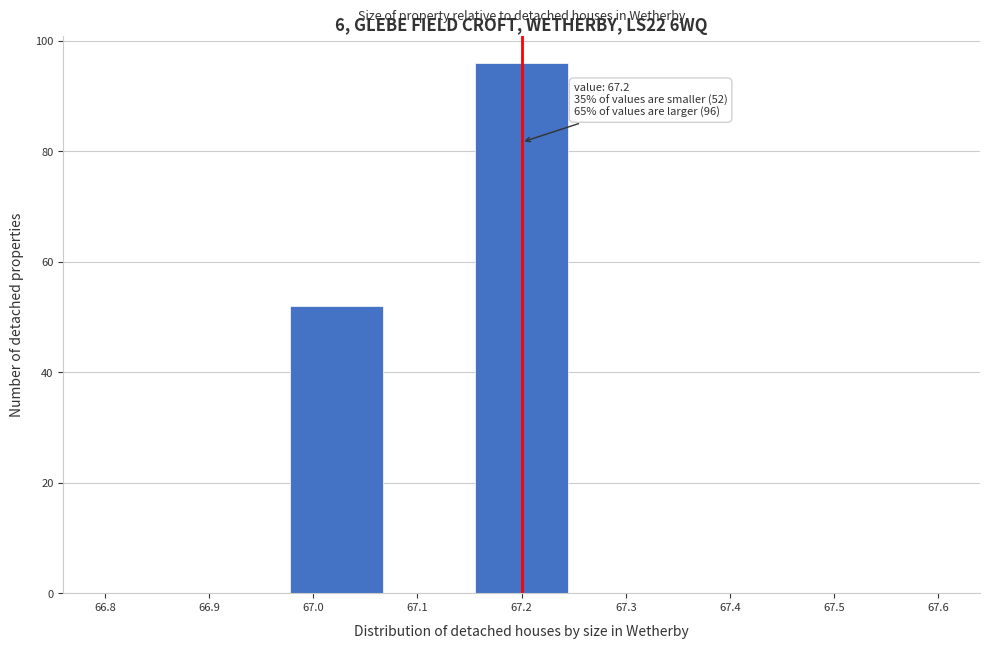

Over which range of the x-axis is the bar tallest?

67.16 to 67.24